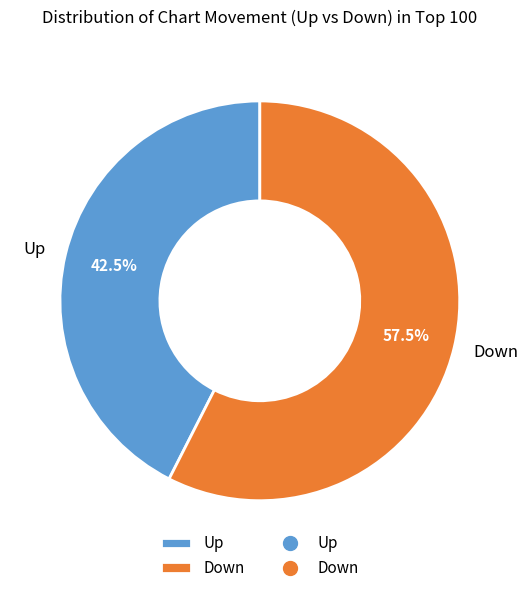

Which category has the biggest portion of the pie?

Down